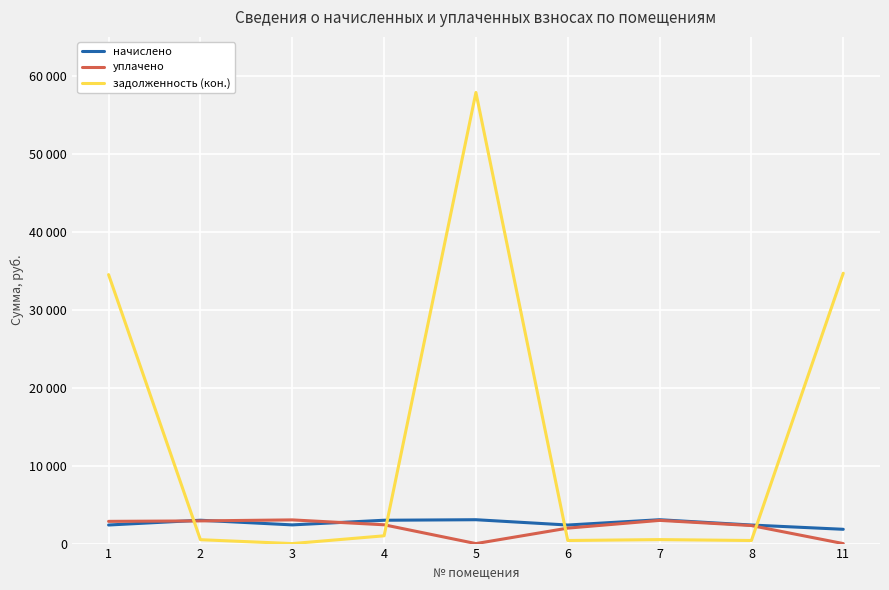

What are all the series names shown in the legend?

начислено, уплачено, задолженность (кон.)